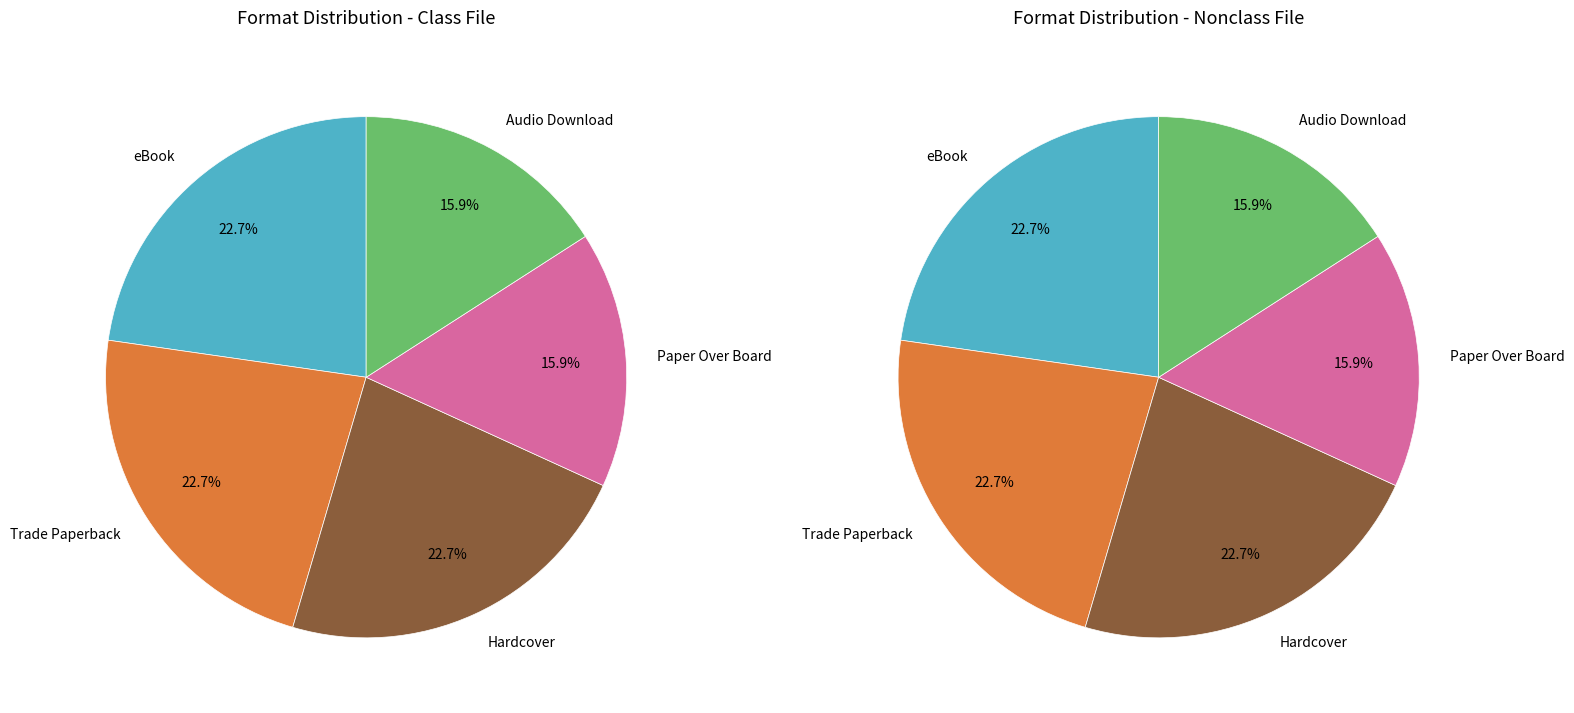

Combined, what portion of the pie is Hardcover and Paper Over Board?

38.6%